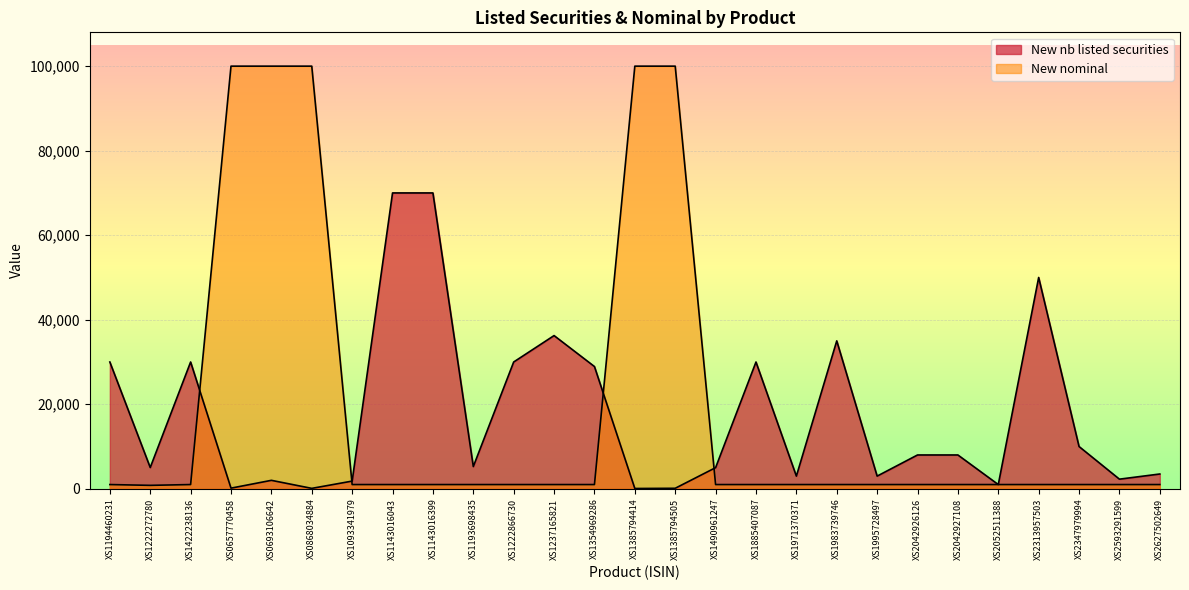

How many data points in New nb listed securities are above 5258?

13